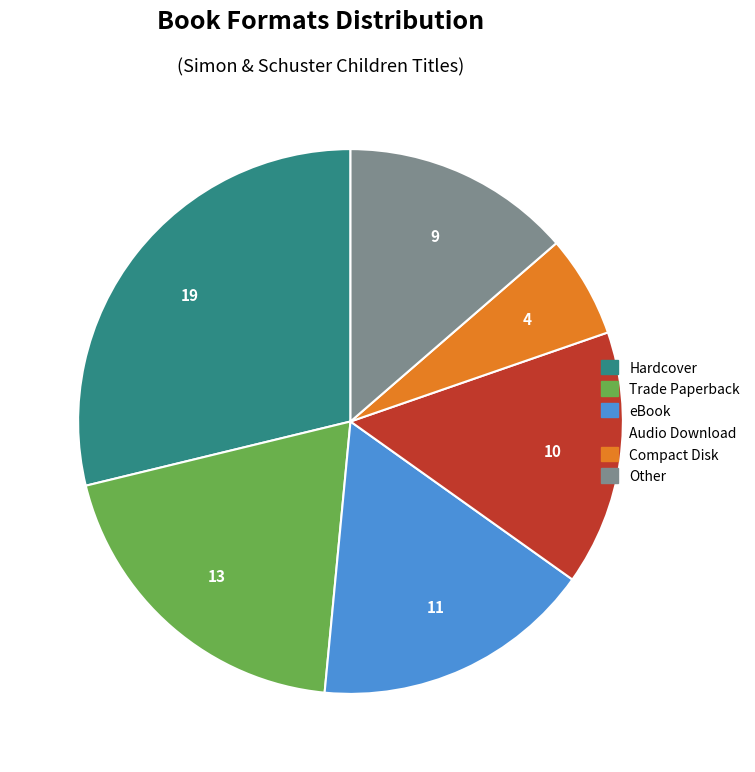

Is there any slice that represents more than half of the pie?

No